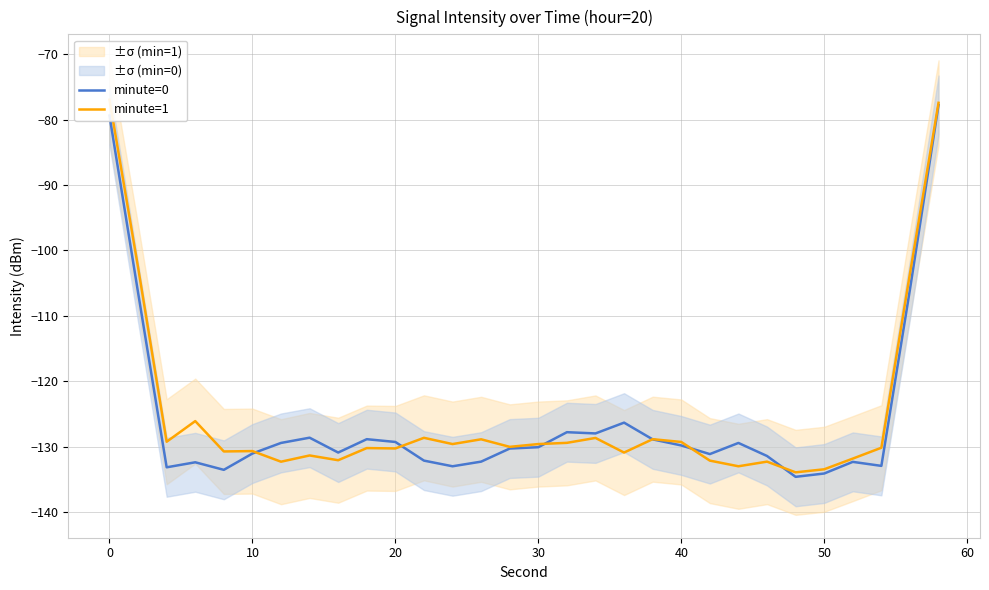

Reading left to right, list all the values displayed in this chart.

minute=0: -79.4	-106.5	-133.2	-132.4	-133.6	-131.1	-129.5	-128.6	-130.9	-128.9	-129.3	-132.2	-133.0	-132.3	-130.3	-130.1	-127.8	-128.0	-126.3	-128.9	-129.8	-131.2	-129.5	-131.4	-134.6	-134.1	-132.3	-133.0	-106.0	-77.8
minute=1: -77.0	-102.6	-129.3	-126.1	-130.8	-130.7	-132.3	-131.4	-132.1	-130.2	-130.3	-128.7	-129.6	-128.9	-130.0	-129.6	-129.4	-128.7	-130.9	-128.9	-129.3	-132.2	-133.0	-132.3	-133.9	-133.5	-131.8	-130.2	-103.5	-77.4